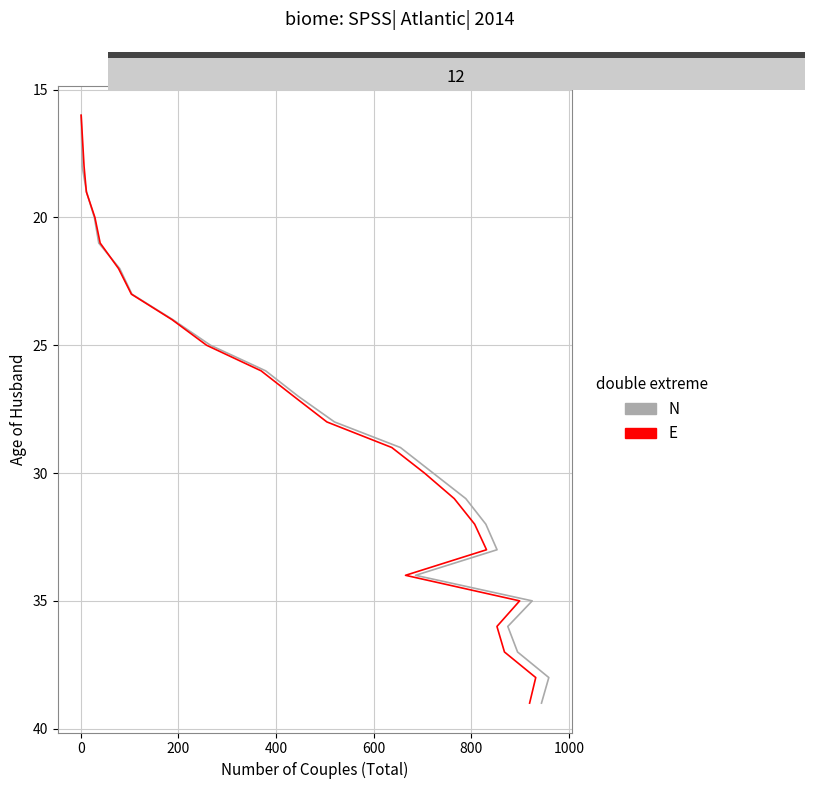

True or false: N and E intersect in this chart.

False